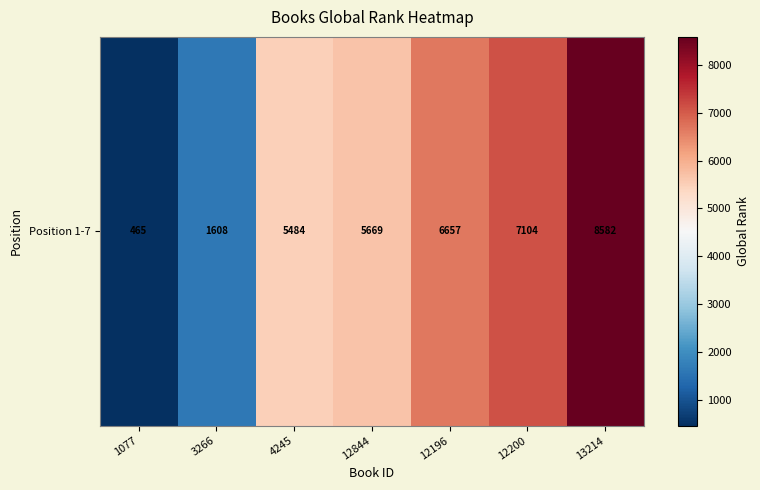

Reading left to right, list all the values displayed in this chart.

1077=465	3266=1608	4245=5484	12844=5669	12196=6657	12200=7104	13214=8582